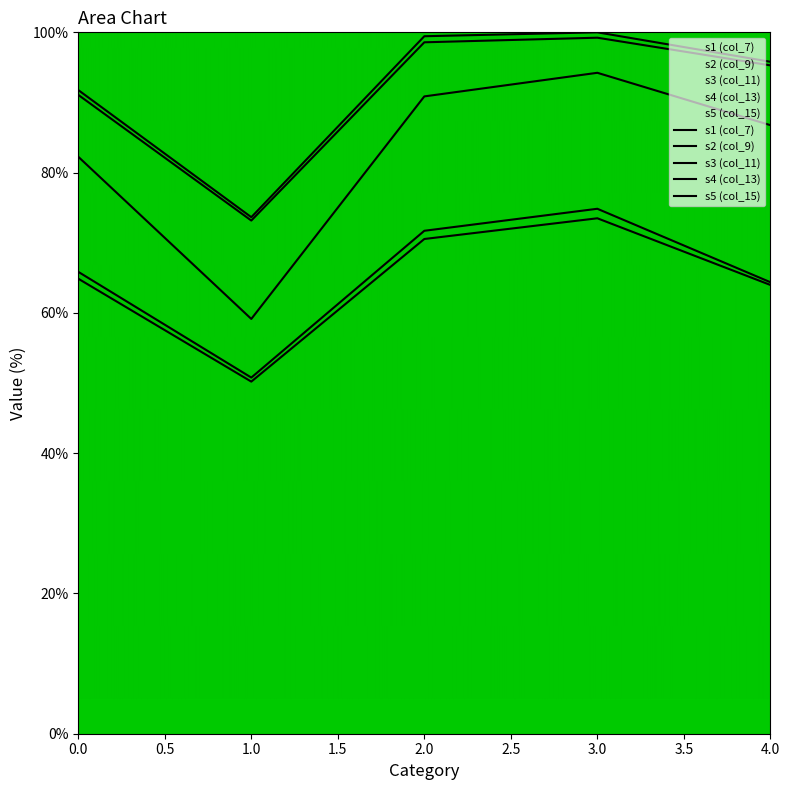

Reading left to right, list all the values displayed in this chart.

s1 (col_7): 91.8	73.6	99.4	100.0	95.8
s2 (col_9): 91.1	73.2	98.6	99.2	95.3
s3 (col_11): 82.3	59.1	90.9	94.2	86.8
s4 (col_13): 65.9	50.8	71.7	74.8	64.4
s5 (col_15): 64.9	50.2	70.5	73.5	64.0